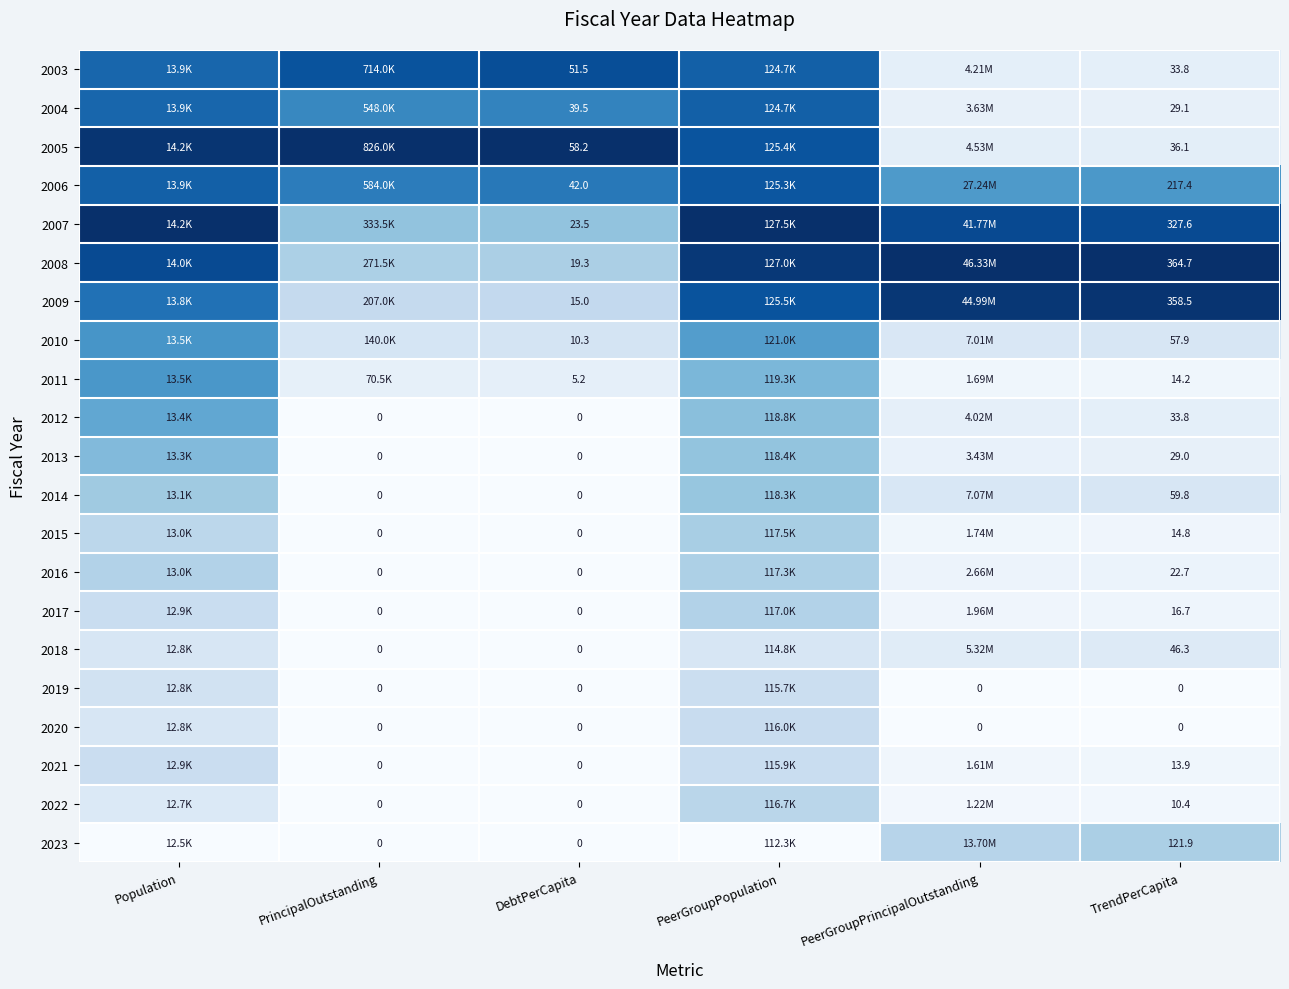

Is the value of 2019 at PrincipalOutstanding greater than the value of 2009 at TrendPerCapita?

No